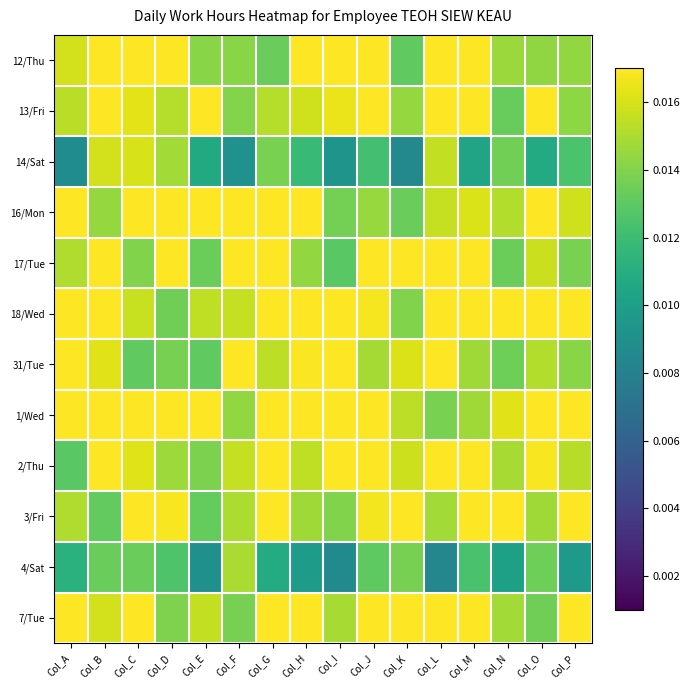

Reading left to right, what are all the values shown in this chart?

12/Thu: Col_A=0.0	Col_B=0.0	Col_C=0.0	Col_D=0.0	Col_E=0.0	Col_F=0.0	Col_G=0.0	Col_H=0.0	Col_I=0.0	Col_J=0.0	Col_K=0.0	Col_L=0.0	Col_M=0.0	Col_N=0.0	Col_O=0.0	Col_P=0.0
13/Fri: Col_A=0.0	Col_B=0.0	Col_C=0.0	Col_D=0.0	Col_E=0.0	Col_F=0.0	Col_G=0.0	Col_H=0.0	Col_I=0.0	Col_J=0.0	Col_K=0.0	Col_L=0.0	Col_M=0.0	Col_N=0.0	Col_O=0.0	Col_P=0.0
14/Sat: Col_A=0.0	Col_B=0.0	Col_C=0.0	Col_D=0.0	Col_E=0.0	Col_F=0.0	Col_G=0.0	Col_H=0.0	Col_I=0.0	Col_J=0.0	Col_K=0.0	Col_L=0.0	Col_M=0.0	Col_N=0.0	Col_O=0.0	Col_P=0.0
16/Mon: Col_A=0.0	Col_B=0.0	Col_C=0.0	Col_D=0.0	Col_E=0.0	Col_F=0.0	Col_G=0.0	Col_H=0.0	Col_I=0.0	Col_J=0.0	Col_K=0.0	Col_L=0.0	Col_M=0.0	Col_N=0.0	Col_O=0.0	Col_P=0.0
17/Tue: Col_A=0.0	Col_B=0.0	Col_C=0.0	Col_D=0.0	Col_E=0.0	Col_F=0.0	Col_G=0.0	Col_H=0.0	Col_I=0.0	Col_J=0.0	Col_K=0.0	Col_L=0.0	Col_M=0.0	Col_N=0.0	Col_O=0.0	Col_P=0.0
18/Wed: Col_A=0.0	Col_B=0.0	Col_C=0.0	Col_D=0.0	Col_E=0.0	Col_F=0.0	Col_G=0.0	Col_H=0.0	Col_I=0.0	Col_J=0.0	Col_K=0.0	Col_L=0.0	Col_M=0.0	Col_N=0.0	Col_O=0.0	Col_P=0.0
31/Tue: Col_A=0.0	Col_B=0.0	Col_C=0.0	Col_D=0.0	Col_E=0.0	Col_F=0.0	Col_G=0.0	Col_H=0.0	Col_I=0.0	Col_J=0.0	Col_K=0.0	Col_L=0.0	Col_M=0.0	Col_N=0.0	Col_O=0.0	Col_P=0.0
1/Wed: Col_A=0.0	Col_B=0.0	Col_C=0.0	Col_D=0.0	Col_E=0.0	Col_F=0.0	Col_G=0.0	Col_H=0.0	Col_I=0.0	Col_J=0.0	Col_K=0.0	Col_L=0.0	Col_M=0.0	Col_N=0.0	Col_O=0.0	Col_P=0.0
2/Thu: Col_A=0.0	Col_B=0.0	Col_C=0.0	Col_D=0.0	Col_E=0.0	Col_F=0.0	Col_G=0.0	Col_H=0.0	Col_I=0.0	Col_J=0.0	Col_K=0.0	Col_L=0.0	Col_M=0.0	Col_N=0.0	Col_O=0.0	Col_P=0.0
3/Fri: Col_A=0.0	Col_B=0.0	Col_C=0.0	Col_D=0.0	Col_E=0.0	Col_F=0.0	Col_G=0.0	Col_H=0.0	Col_I=0.0	Col_J=0.0	Col_K=0.0	Col_L=0.0	Col_M=0.0	Col_N=0.0	Col_O=0.0	Col_P=0.0
4/Sat: Col_A=0.0	Col_B=0.0	Col_C=0.0	Col_D=0.0	Col_E=0.0	Col_F=0.0	Col_G=0.0	Col_H=0.0	Col_I=0.0	Col_J=0.0	Col_K=0.0	Col_L=0.0	Col_M=0.0	Col_N=0.0	Col_O=0.0	Col_P=0.0
7/Tue: Col_A=0.0	Col_B=0.0	Col_C=0.0	Col_D=0.0	Col_E=0.0	Col_F=0.0	Col_G=0.0	Col_H=0.0	Col_I=0.0	Col_J=0.0	Col_K=0.0	Col_L=0.0	Col_M=0.0	Col_N=0.0	Col_O=0.0	Col_P=0.0